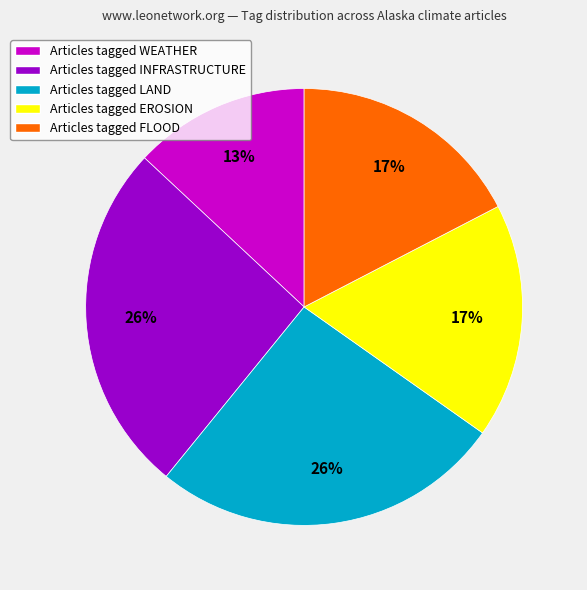

True or false: Articles tagged WEATHER accounts for 8% of the total.

False